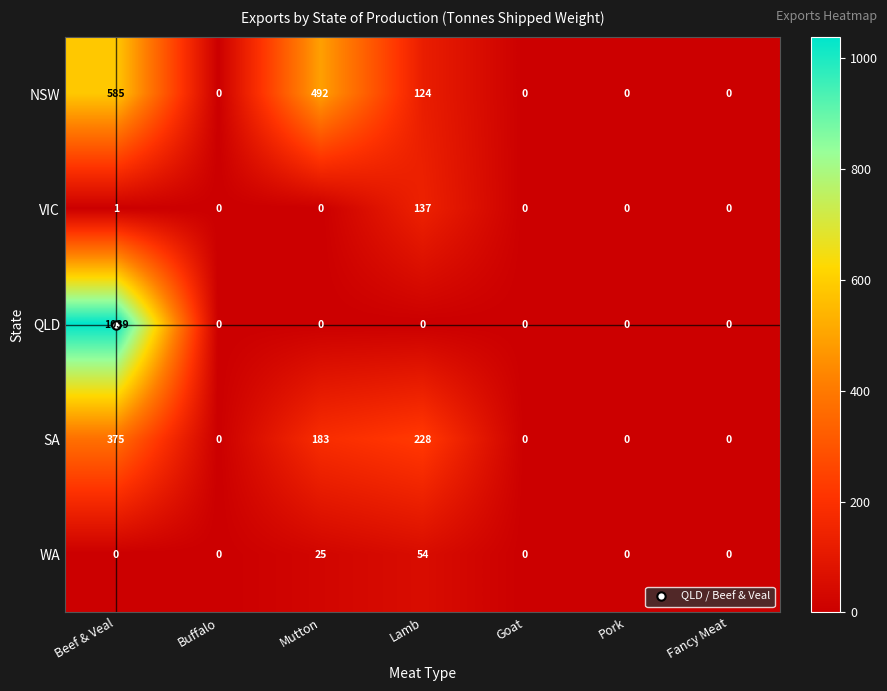

What is the sum of all NSW values?

1201